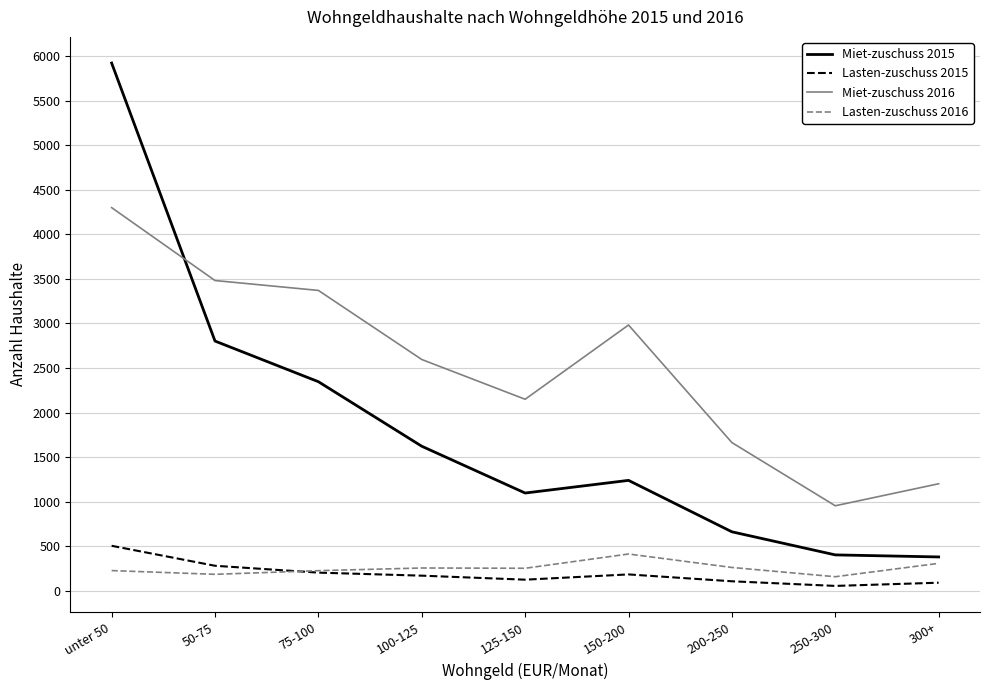

At which label is Miet-zuschuss 2015 closest to 3151?

50-75